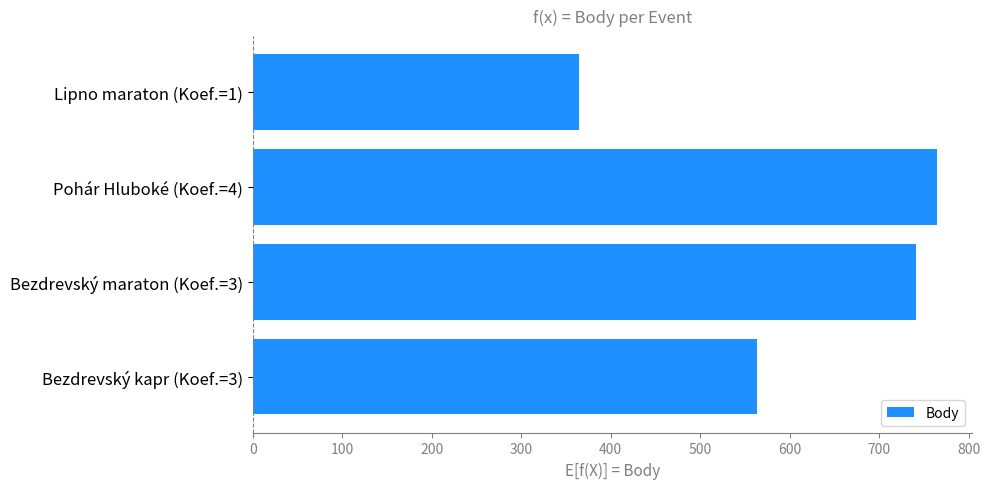

Count the number of categories in the chart.

4